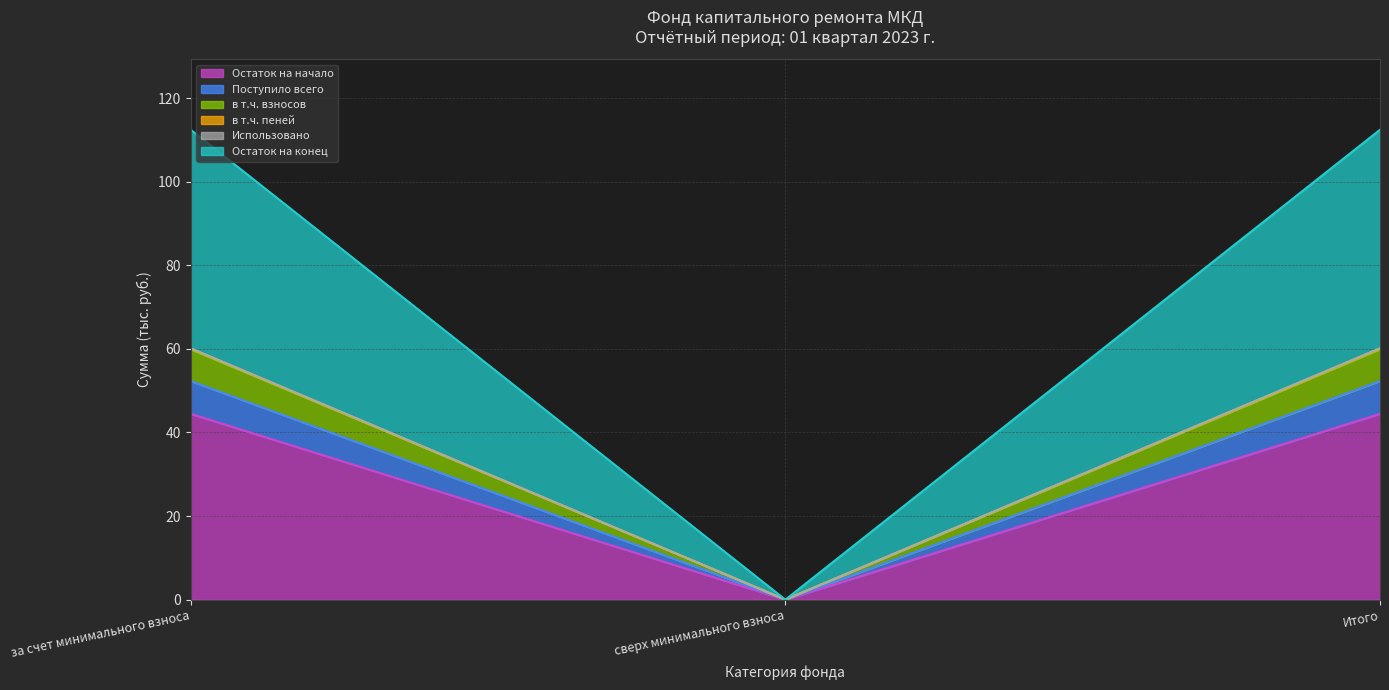

Which category has the lowest value in the Остаток на начало series?

сверх минимального взноса